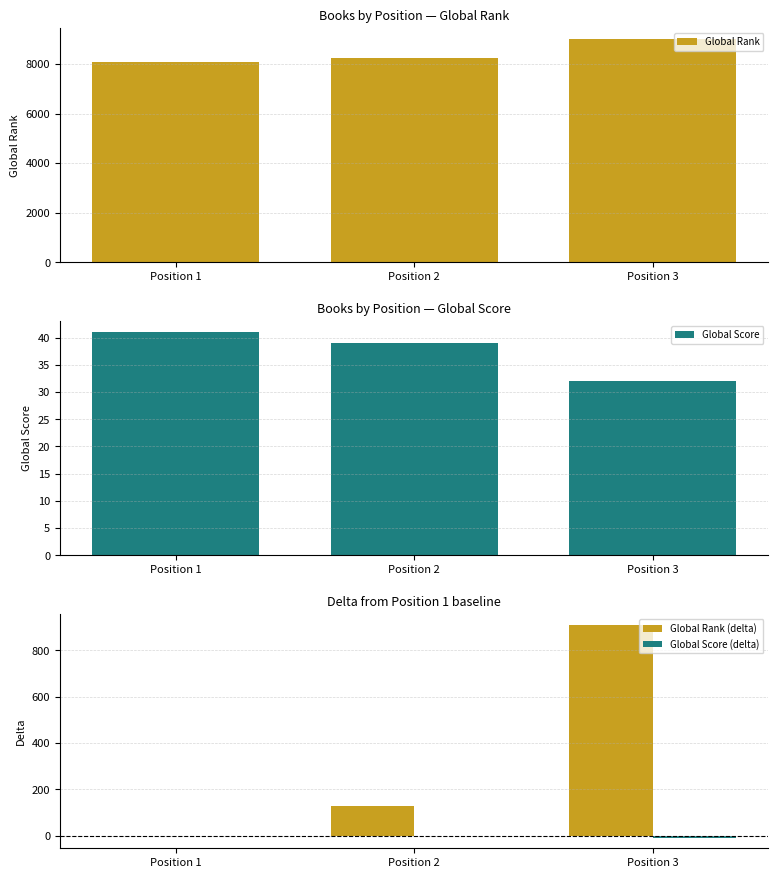

At which label does Global Rank (delta) first exceed 129?

Position 3